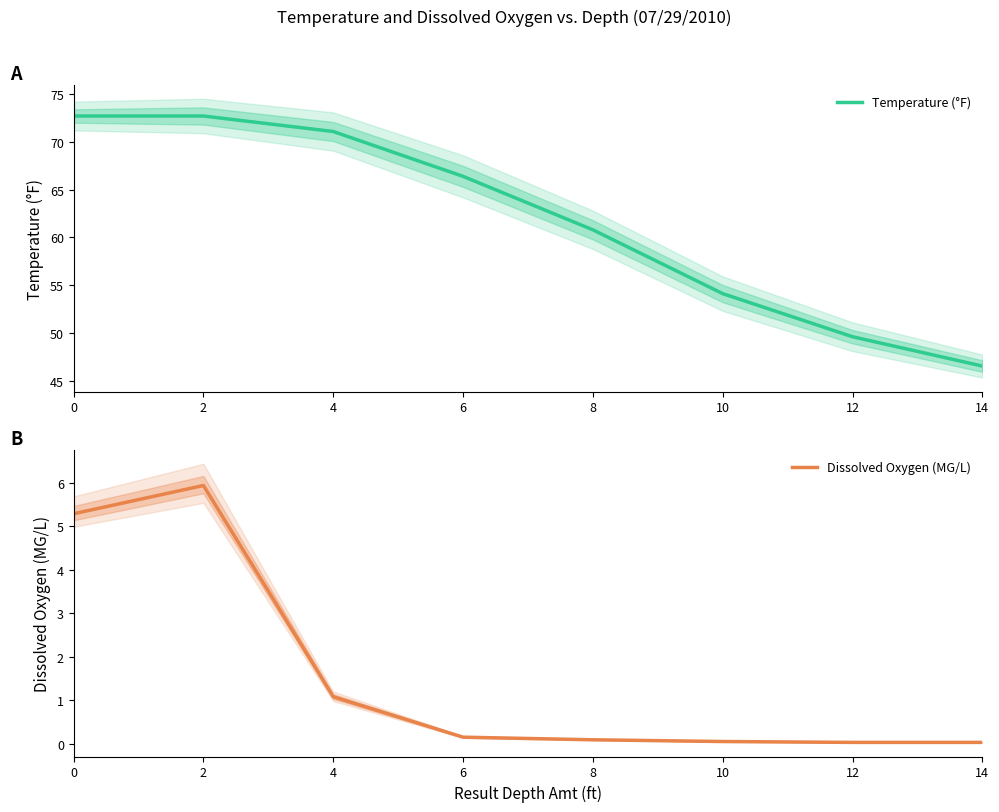

True or false: Temperature (°F) and Dissolved Oxygen (MG/L) cross at least once.

False